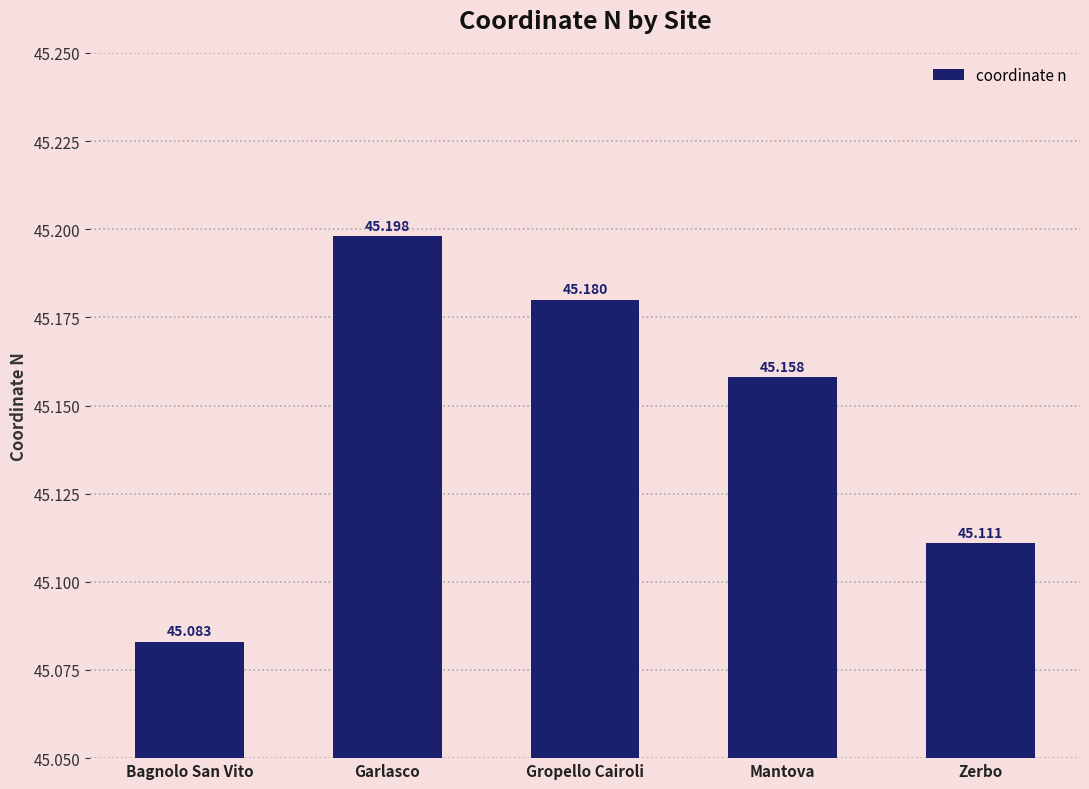

The value at Garlasco is 45.2. True or false?

True